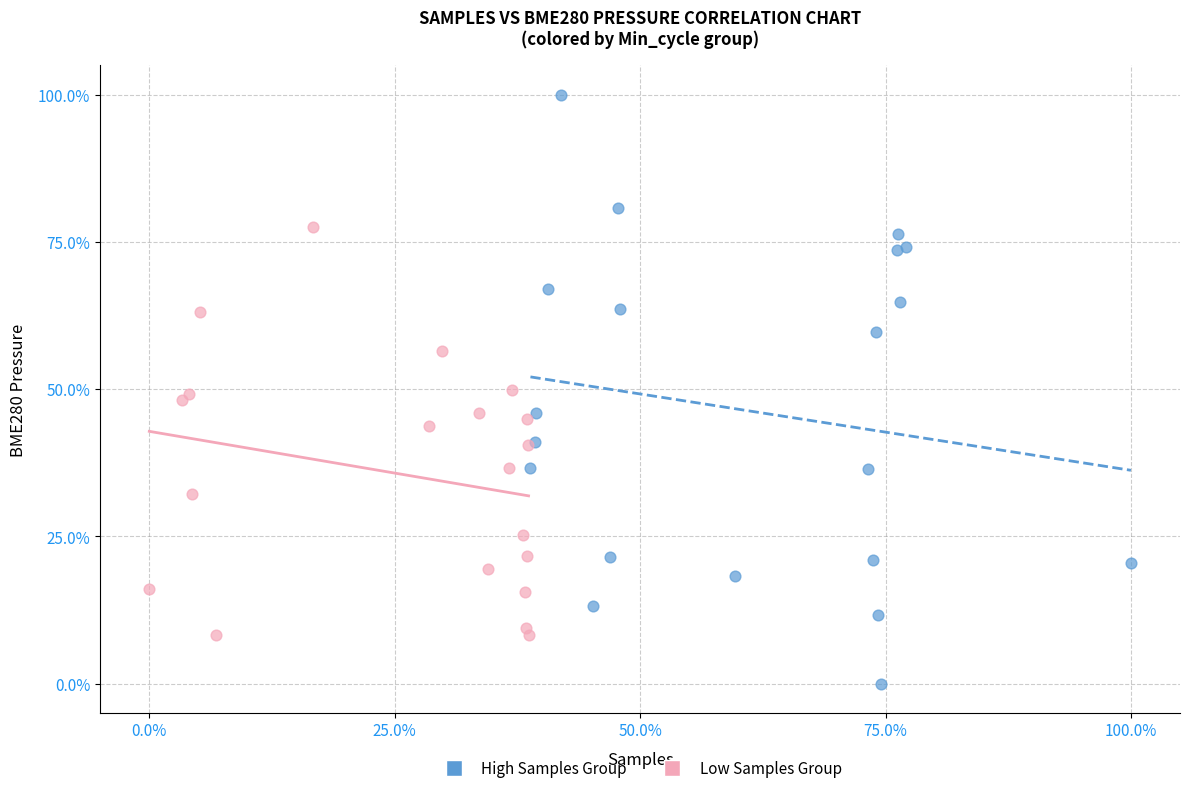

Which series has the largest Y range (max minus min)?

High Samples Group